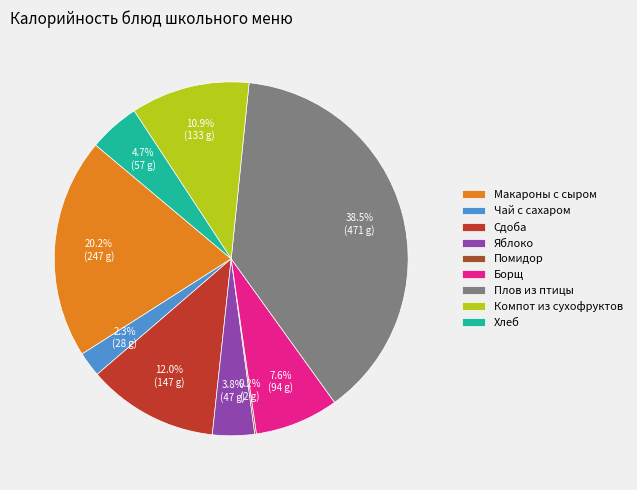

True or false: Чай с сахаром accounts for 2% of the total.

True